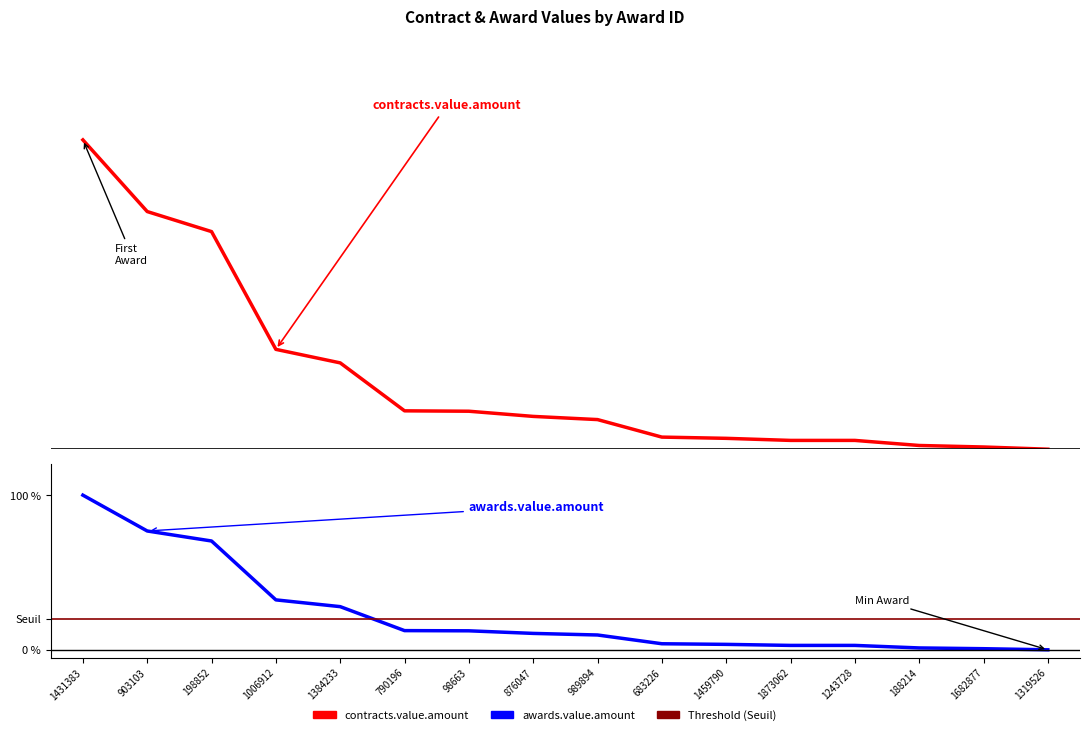

How many lines are shown in the chart?

2